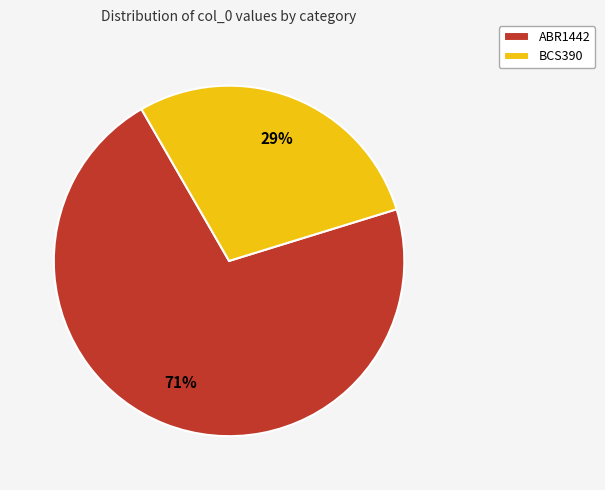

To the nearest percent, what portion does BCS390 represent?

29%